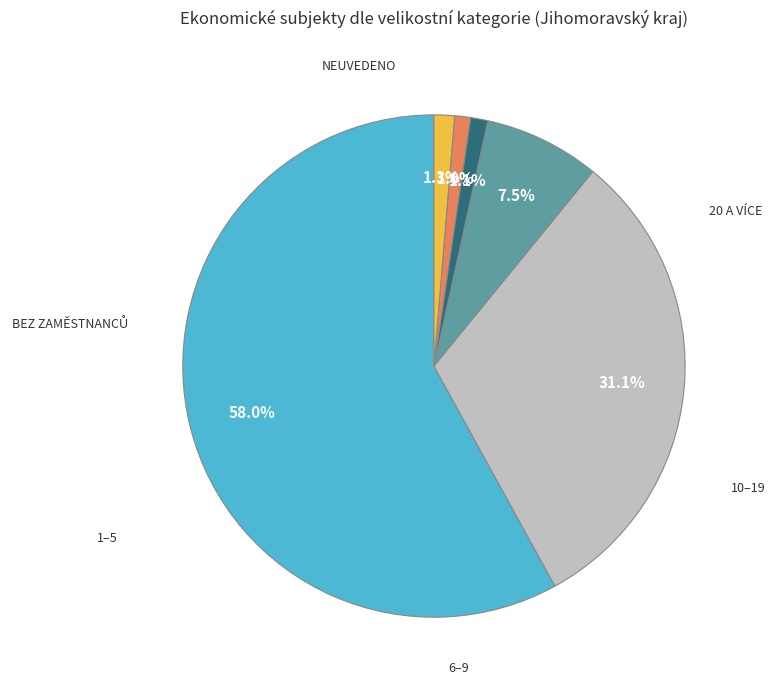

Is there a majority slice in this chart?

Yes